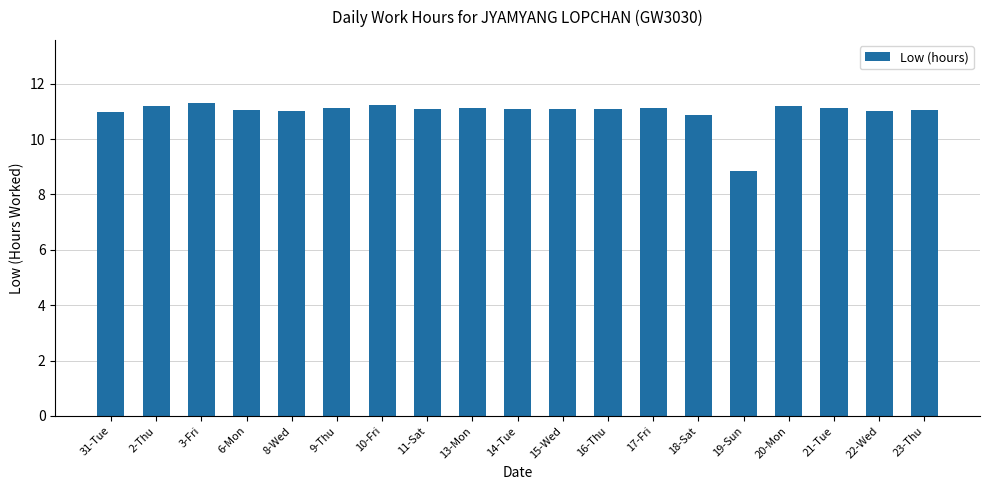

What is the greatest value displayed?

11.3